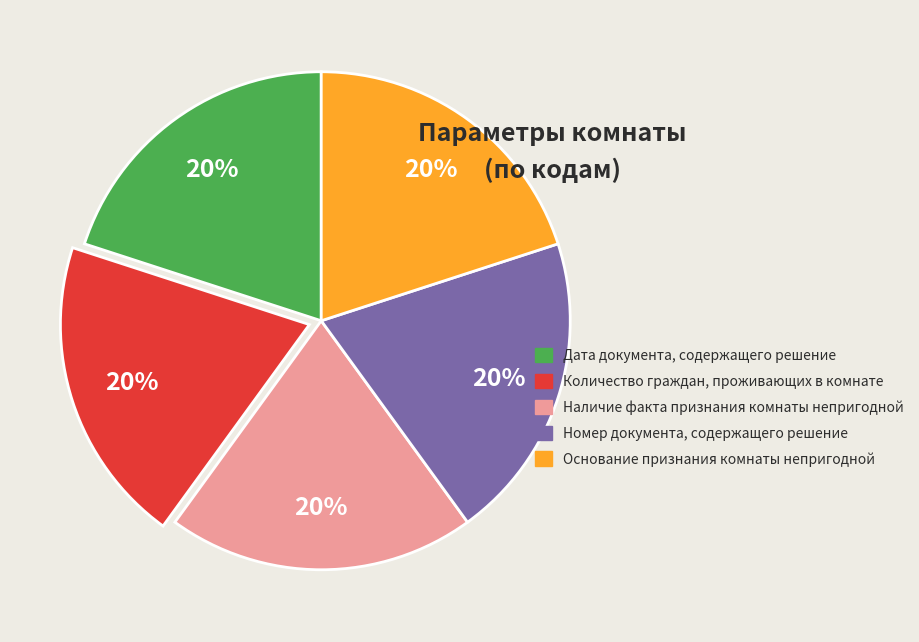

True or false: Дата документа, содержащего решение accounts for 20% of the total.

True